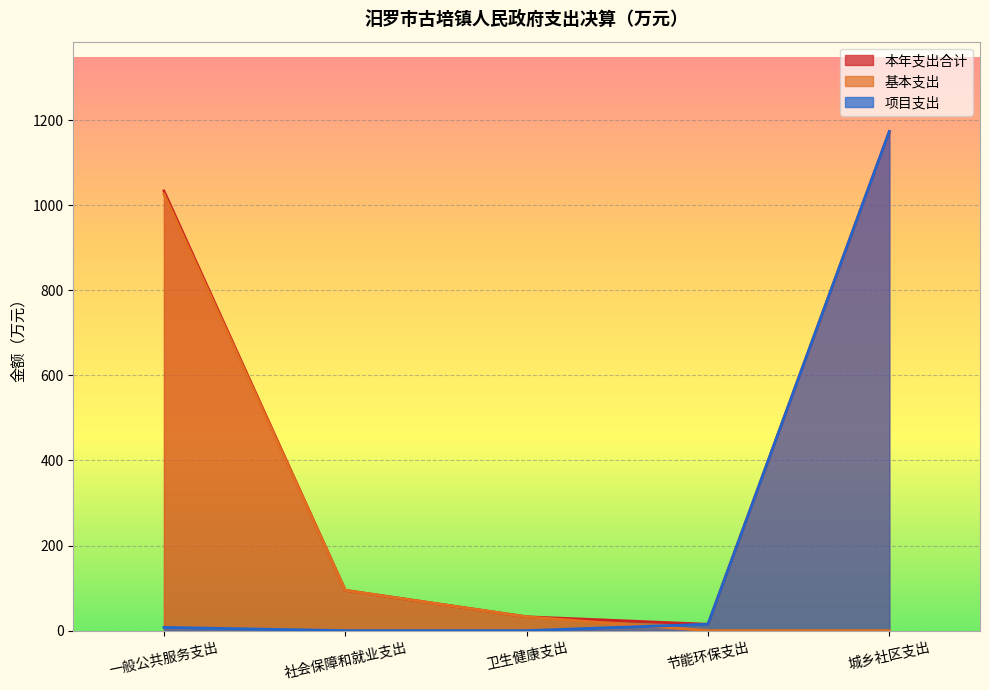

Which series has the largest total across all categories?

本年支出合计